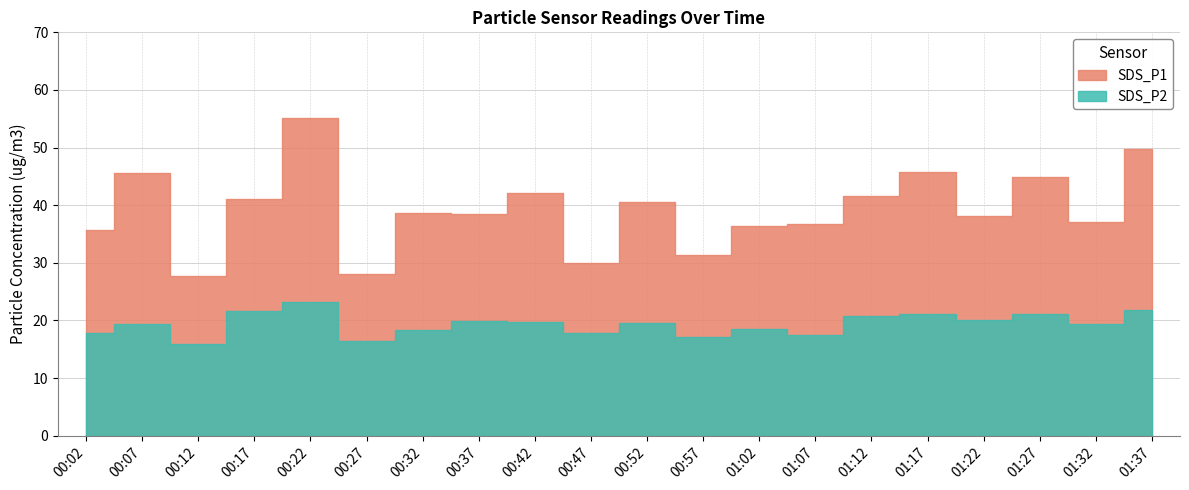

True or false: SDS_P2 and SDS_P1 intersect in this chart.

False